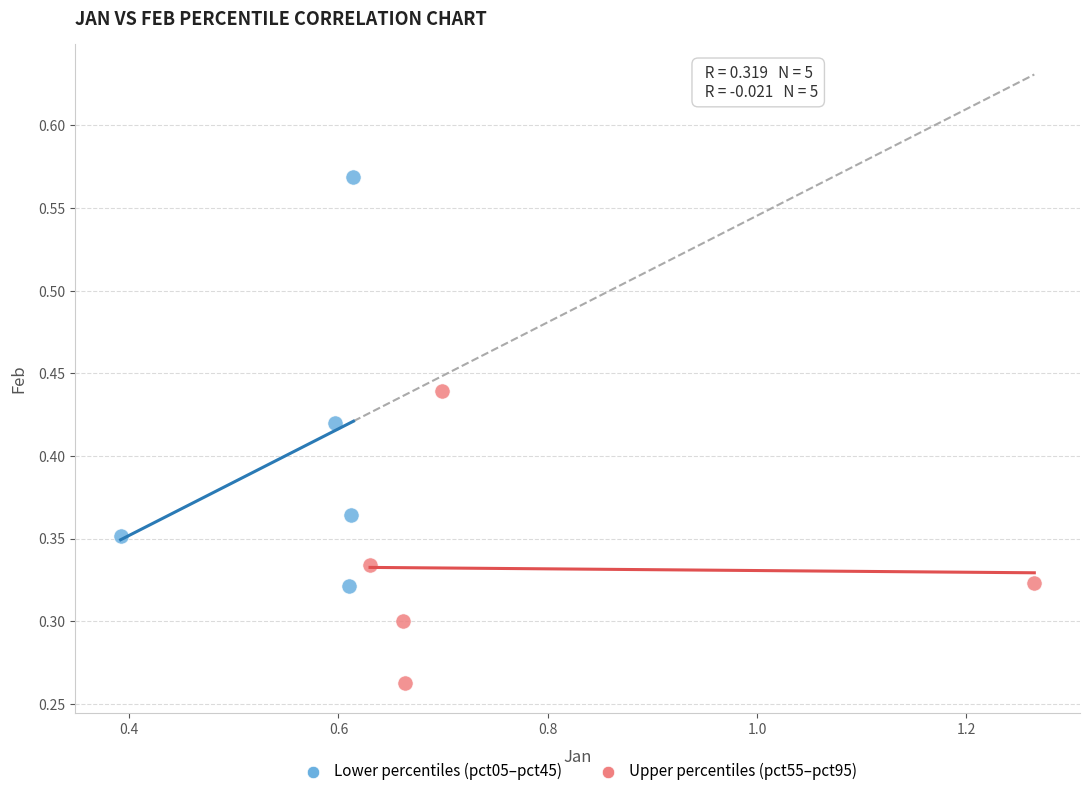

Which series contains the highest Y value?

Lower percentiles (pct05–pct45)